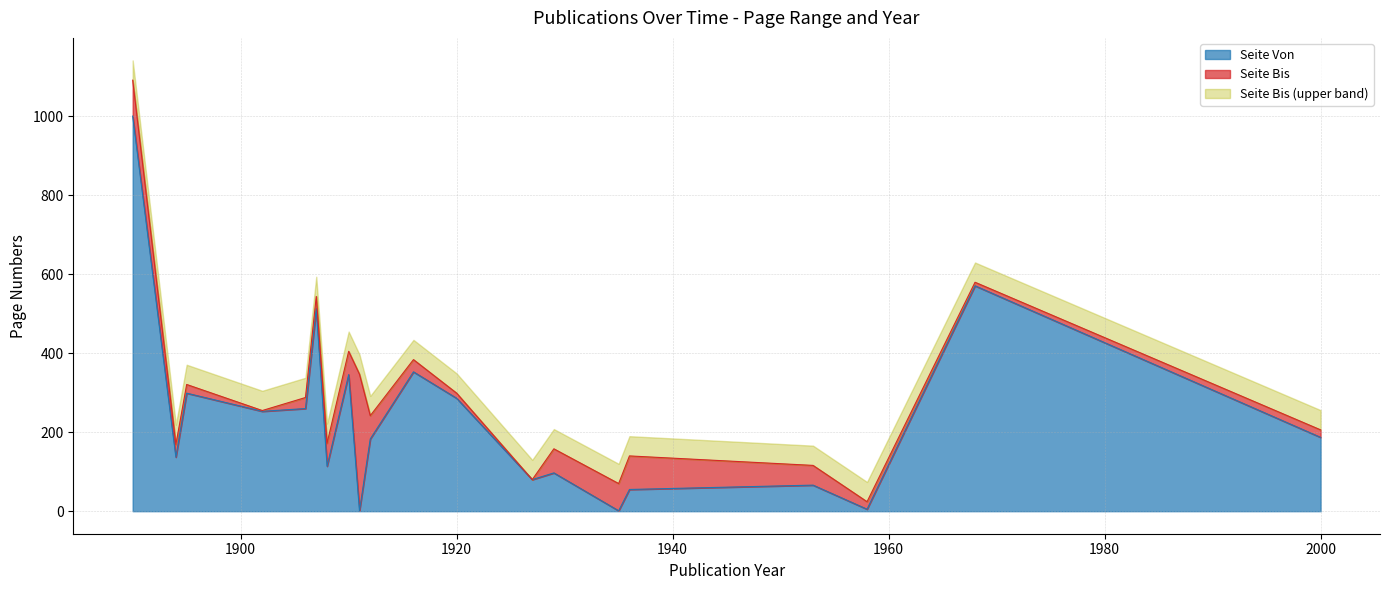

What is the sum of the Seite Bis values at 1927 and 1912?

322